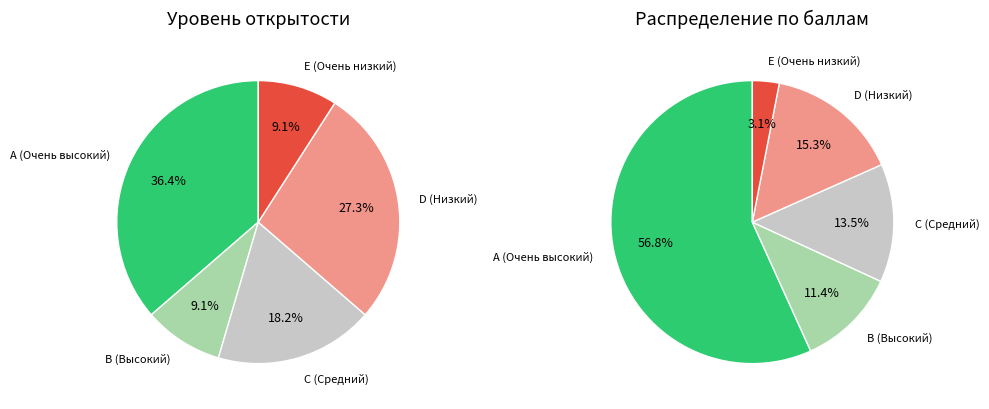

The D (Низкий) slice represents 34% of the pie. True or false?

False